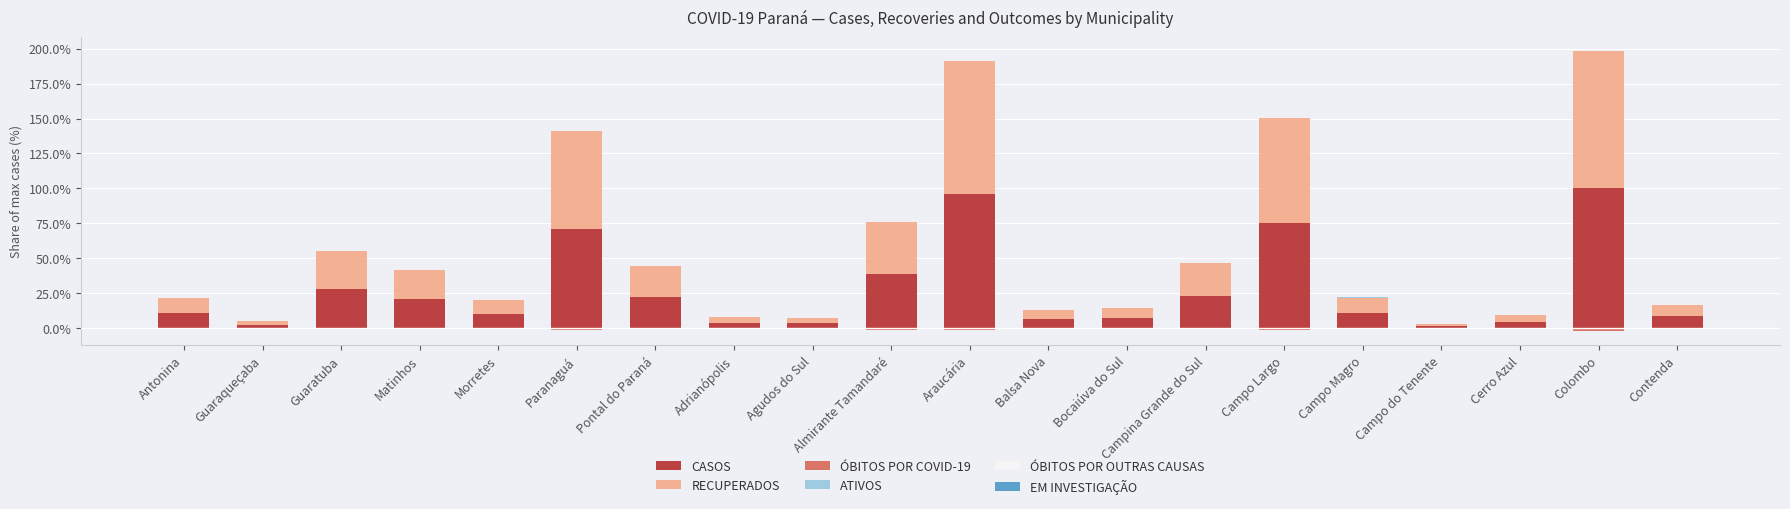

Which series has the largest range (max minus min)?

CASOS